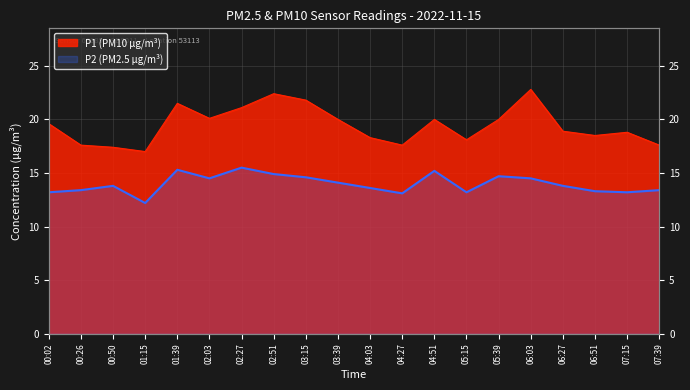

At which label does P2 reach its minimum?

01:15